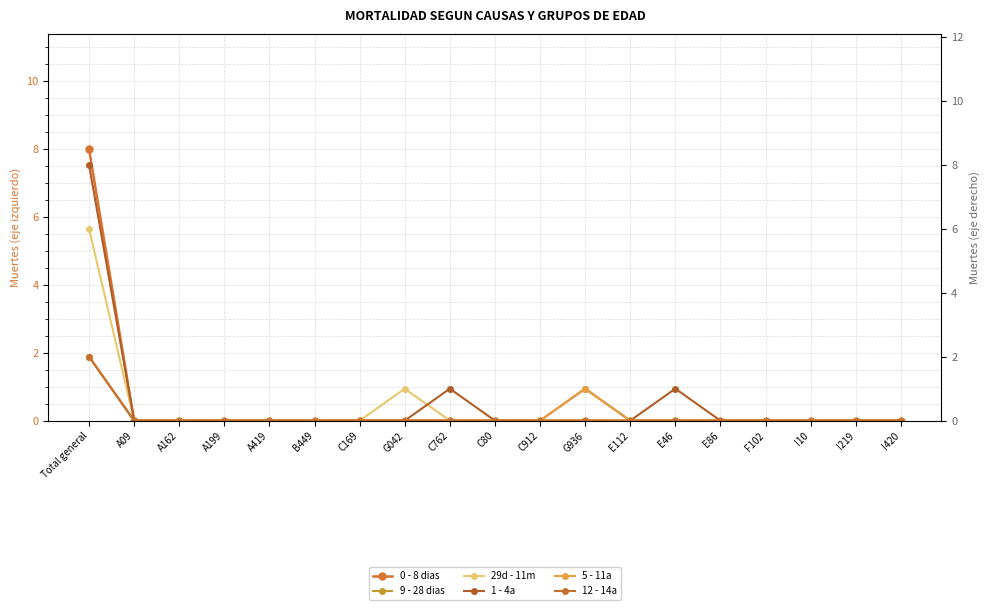

True or false: 29d - 11m and 0 - 8 dias cross at least once.

False